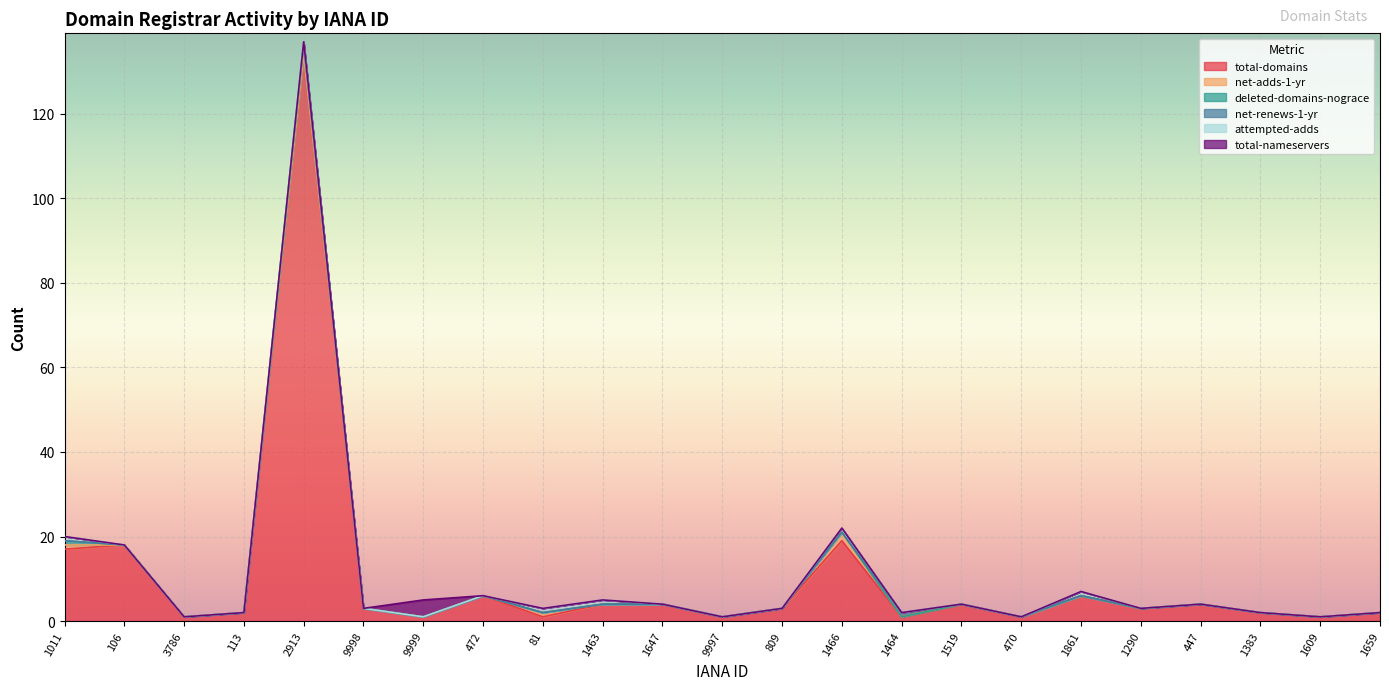

Is it true that total-domains equals 3 at 1290?

True